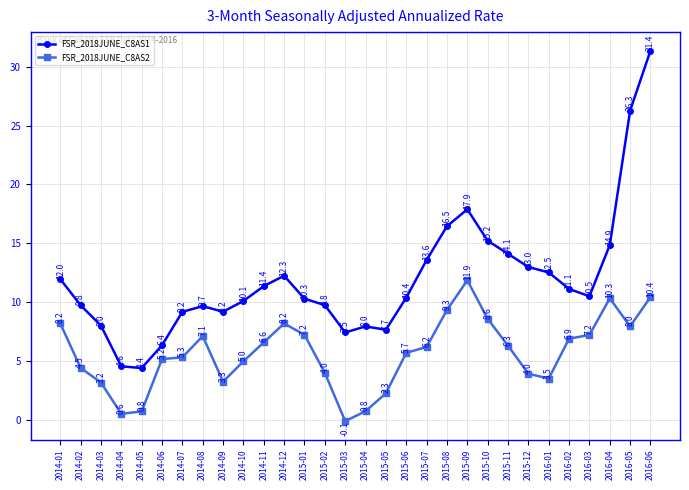

How many values in the FSR_2018JUNE_C8AS2 series exceed 6?

15